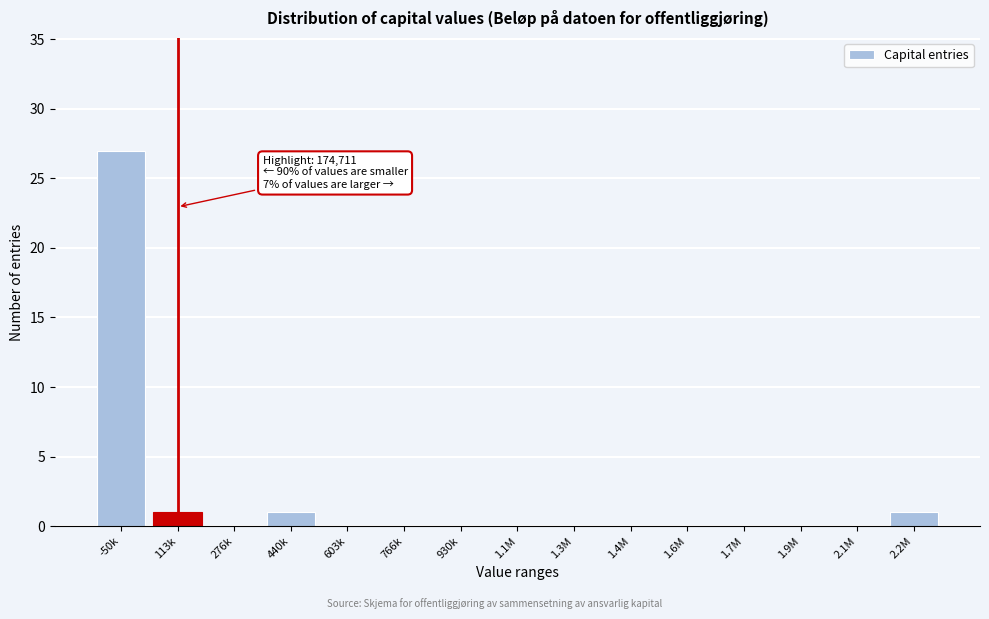

Reading left to right, list all the values displayed in this chart.

-50k=27	113k=1	276k=0	440k=1	603k=0	766k=0	930k=0	1.1M=0	1.3M=0	1.4M=0	1.6M=0	1.7M=0	1.9M=0	2.1M=0	2.2M=1